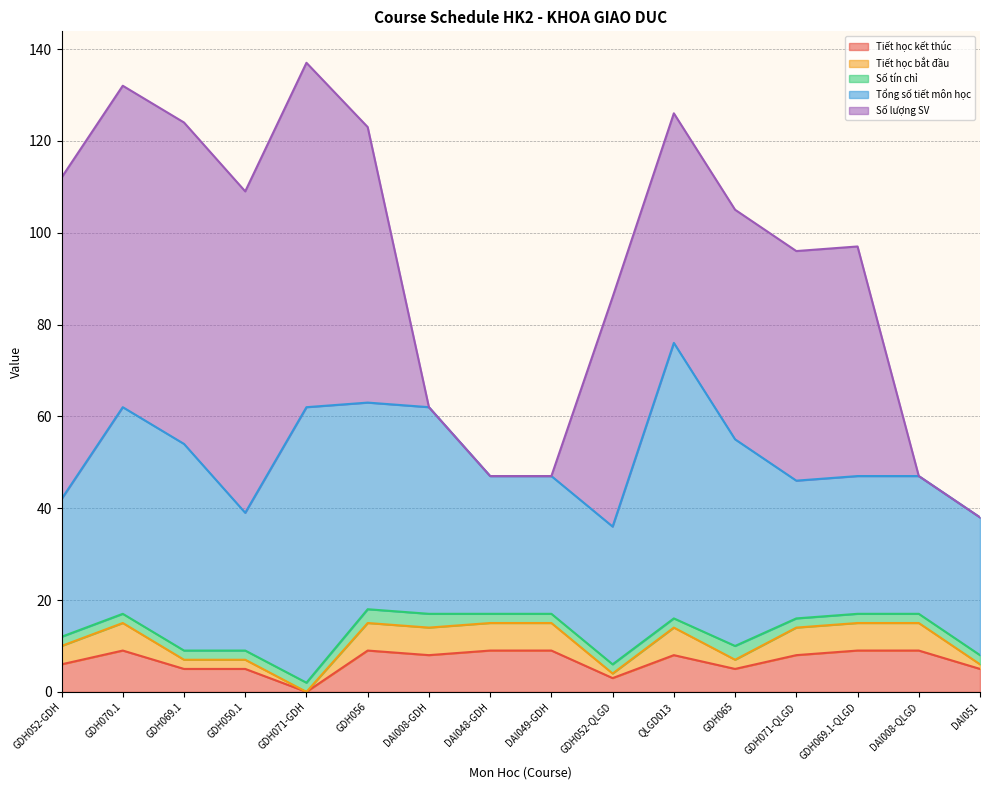

How many values in the Số lượng SV series are below 50?

5